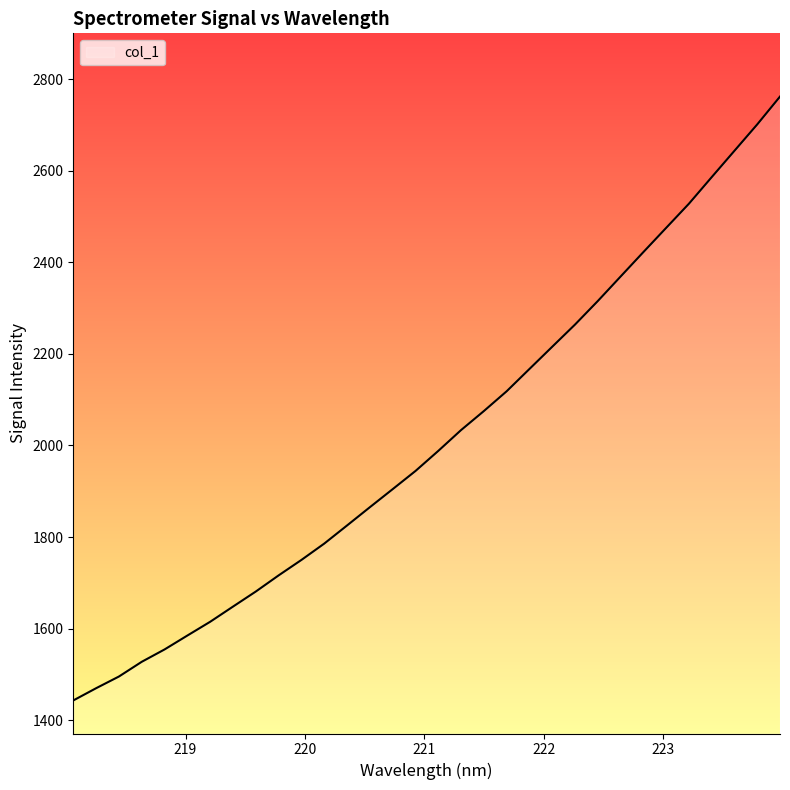

Count the number of categories in the chart.

32